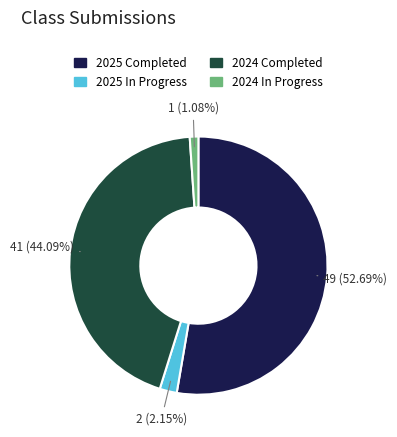

Is there any slice that represents more than half of the pie?

Yes